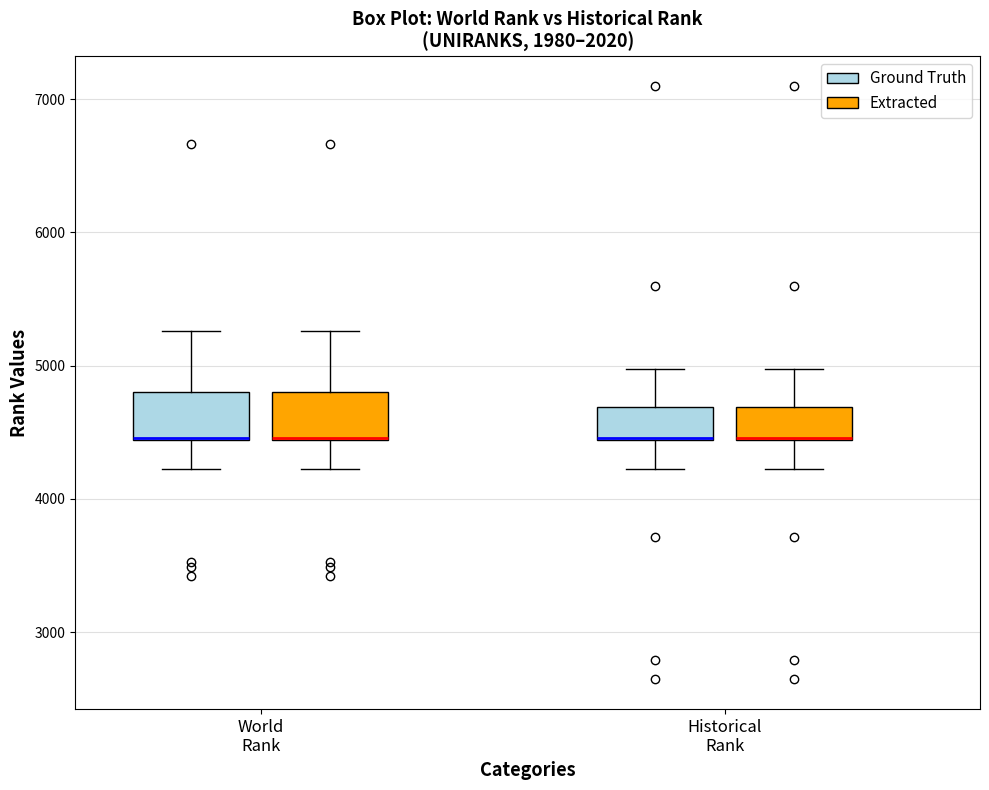

Where does the lower whisker of the box for World Rank (Ground Truth) end on the y-axis? The values are not printed on the chart, so give them approximately, as read against the axis.

4200